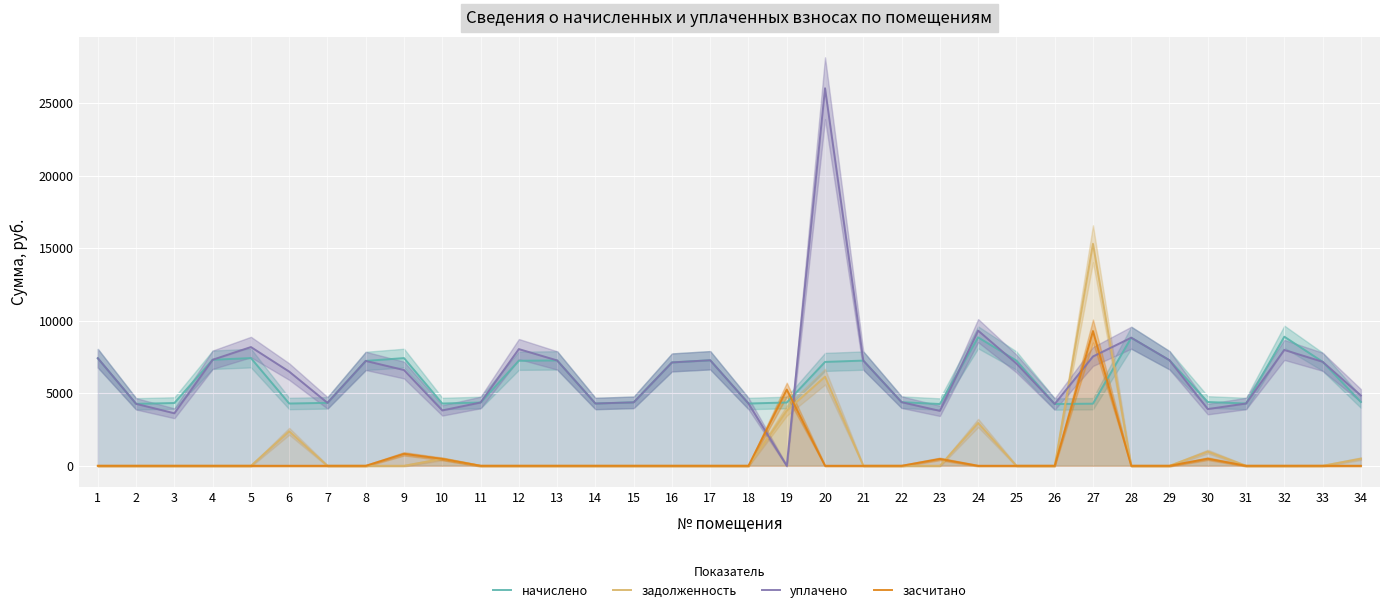

Where is the first local maximum for засчитано?

9